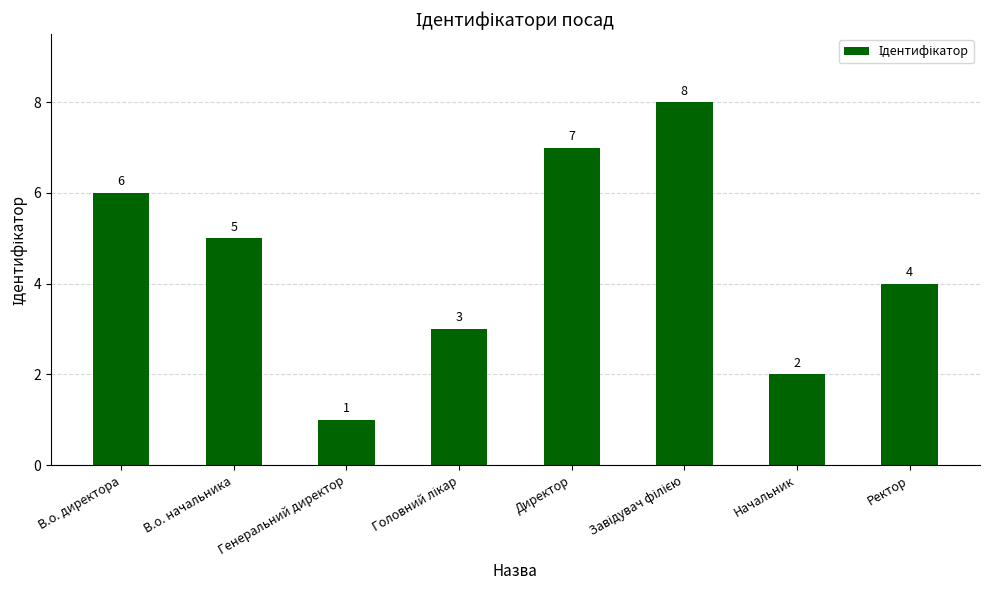

Where is the data nearest to the value 4?

Ректор